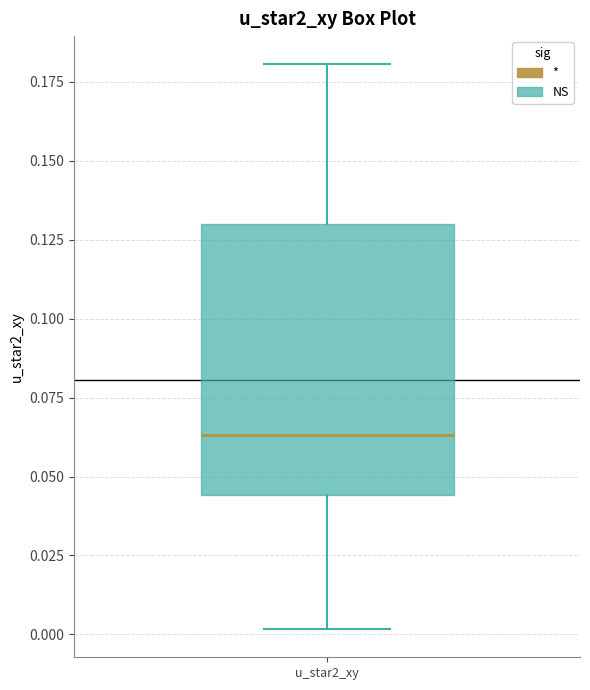

Where does the upper whisker of the box for u_star2_xy end on the y-axis? The values are not printed on the chart, so give them approximately, as read against the axis.

0.180